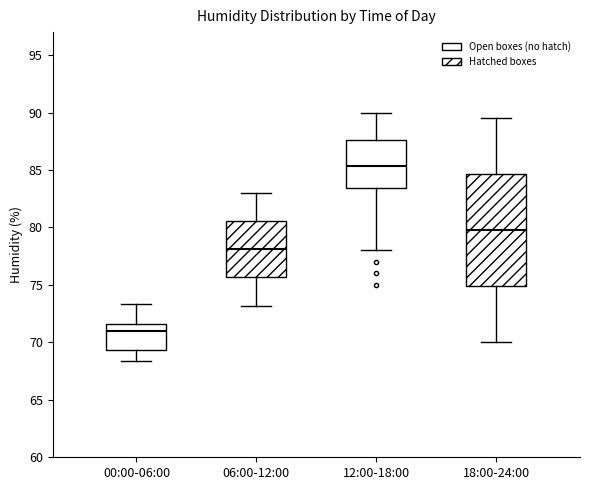

Reading left to right, transcribe this box plot: for each box, give where its median line is, the range the box spans, and where its two whiskers end, as read against the y-axis. The values are not printed on the chart, so give them approximately, as read against the axis.

00:00-06:00: median 71.0, box 69.5 to 71.5, whiskers 68.5 to 73.5
06:00-12:00: median 78.0, box 75.5 to 80.5, whiskers 73.0 to 83.0
12:00-18:00: median 85.5, box 83.5 to 87.5, whiskers 78.0 to 90.0
18:00-24:00: median 80.0, box 75.0 to 84.5, whiskers 70.0 to 89.5